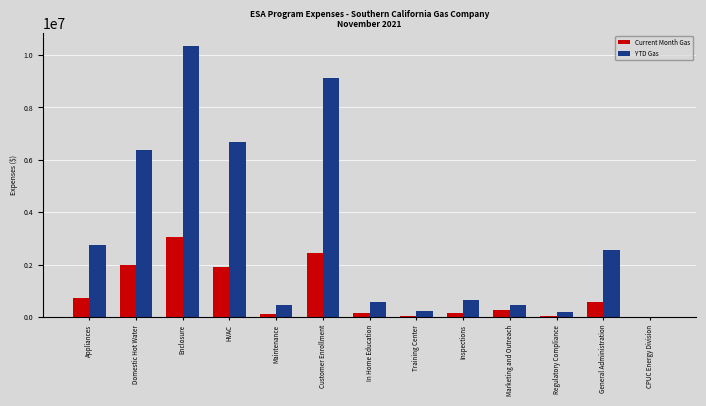

How many groups of bars are there?

13